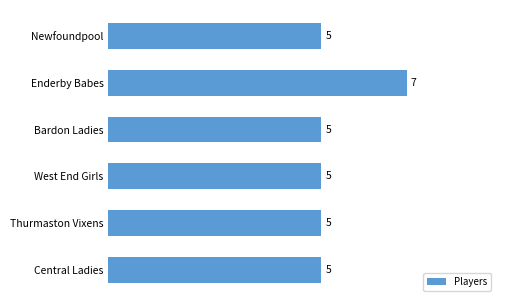

Which label corresponds to the largest value in the chart?

Enderby Babes